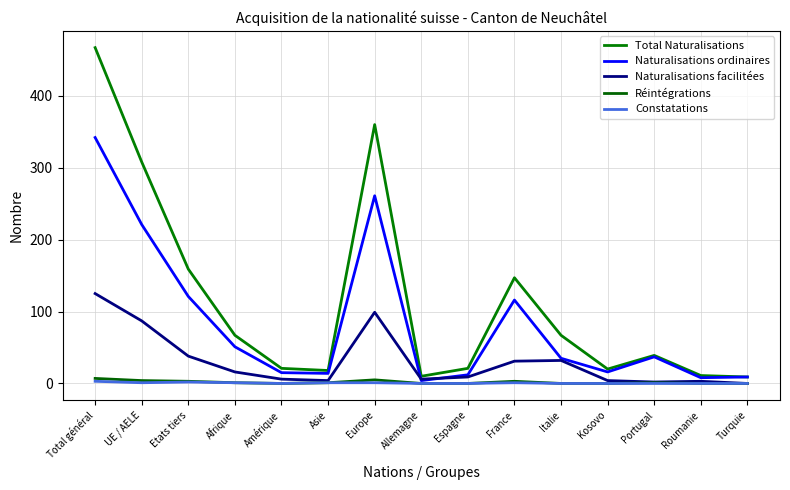

The value of Naturalisations facilitées at UE / AELE is 87. True or false?

True